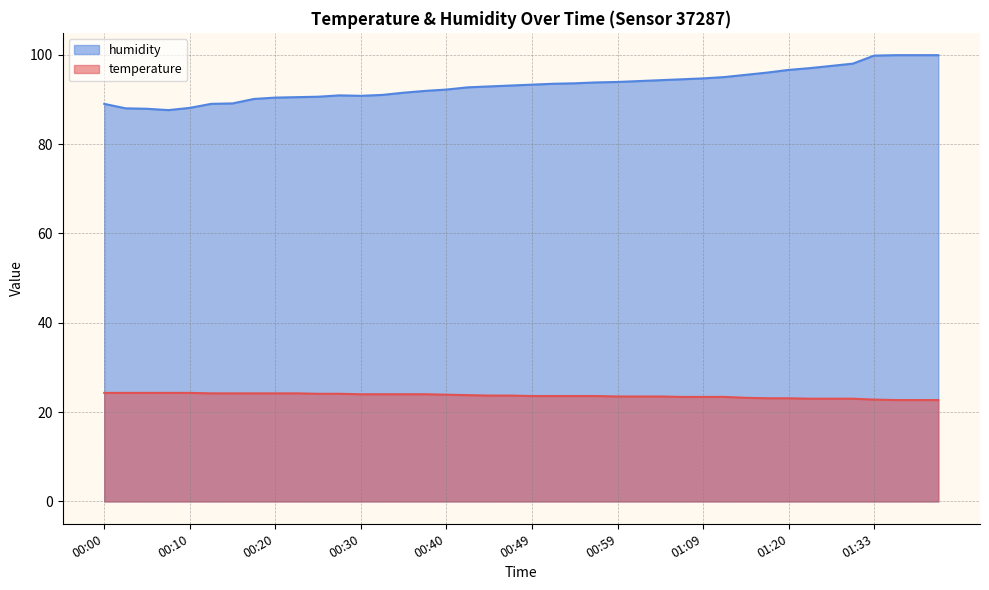

What is the maximum value shown in the chart?

99.9